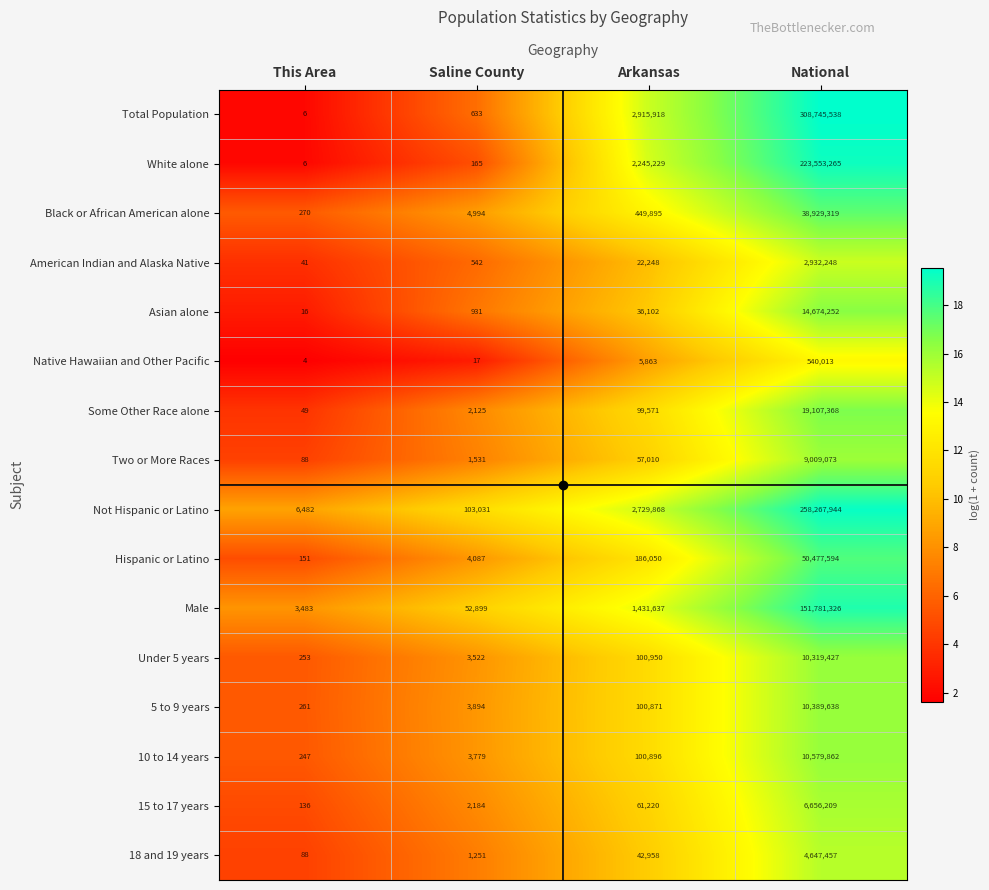

The Asian alone series shows 14674252 at National. True or false?

True